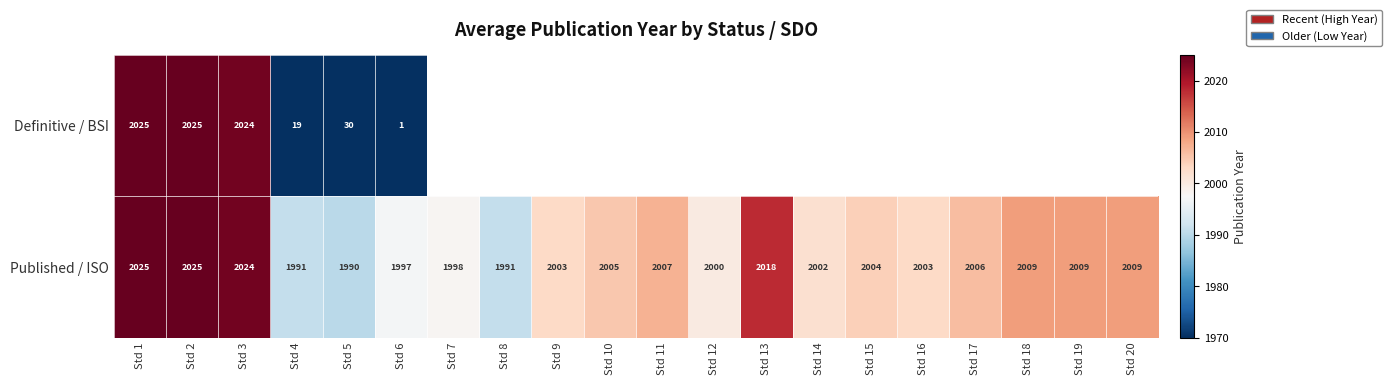

True or false: Definitive / BSI has a value of 2025 at Std 1.

True